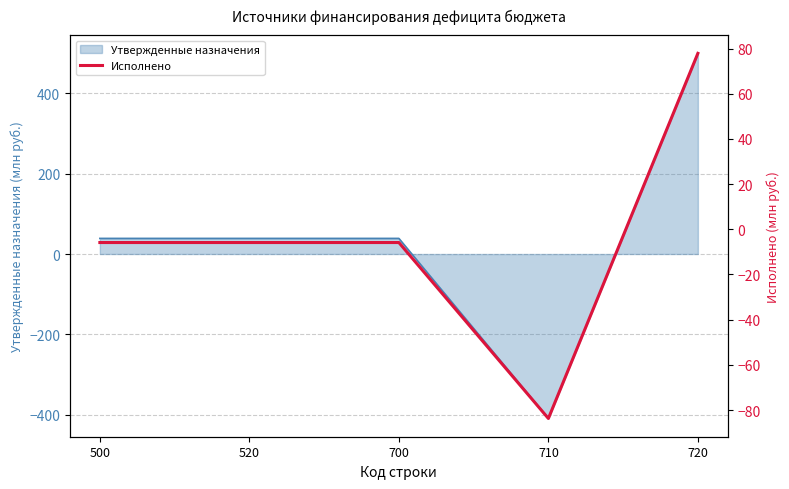

What is the minimum value for Утвержденные назначения?

-409.7